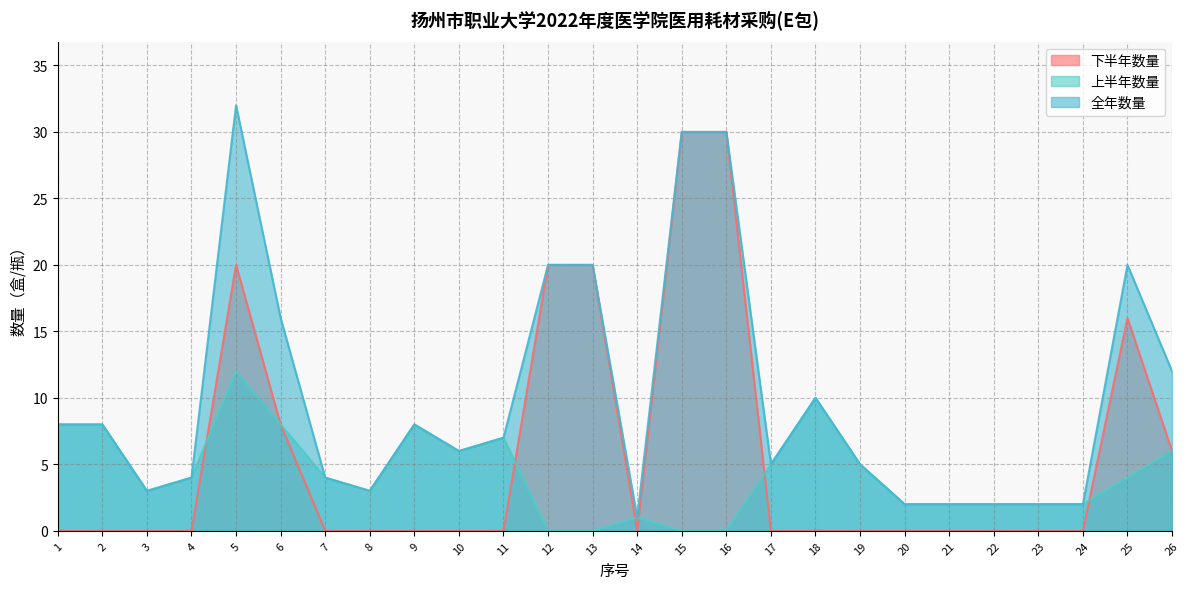

What is the spread (max minus min) of values at 24?

2